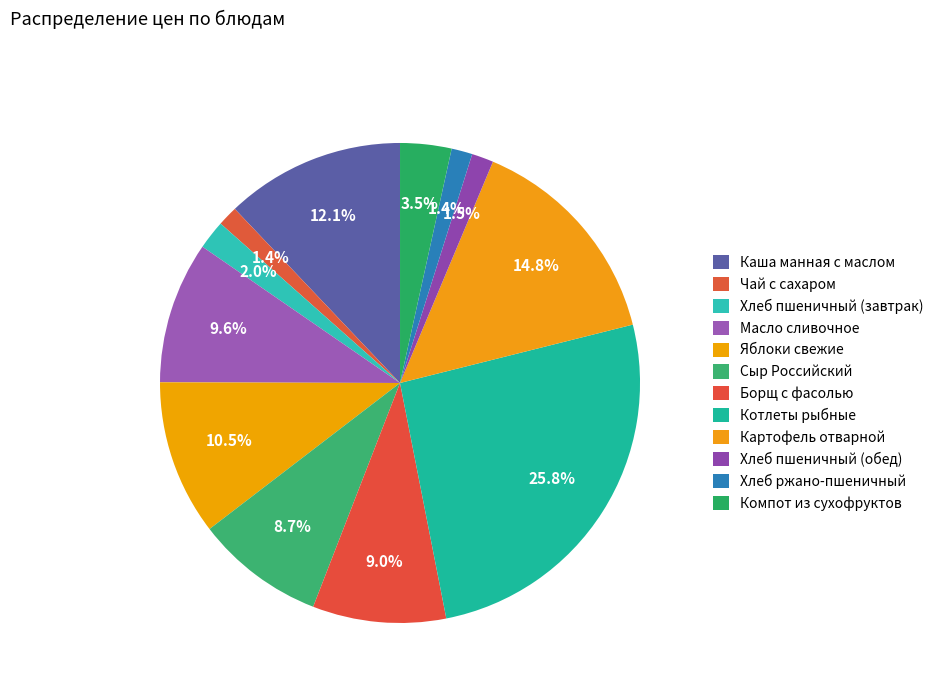

What is the change in value from Чай с сахаром to Яблоки свежие?

+12.4